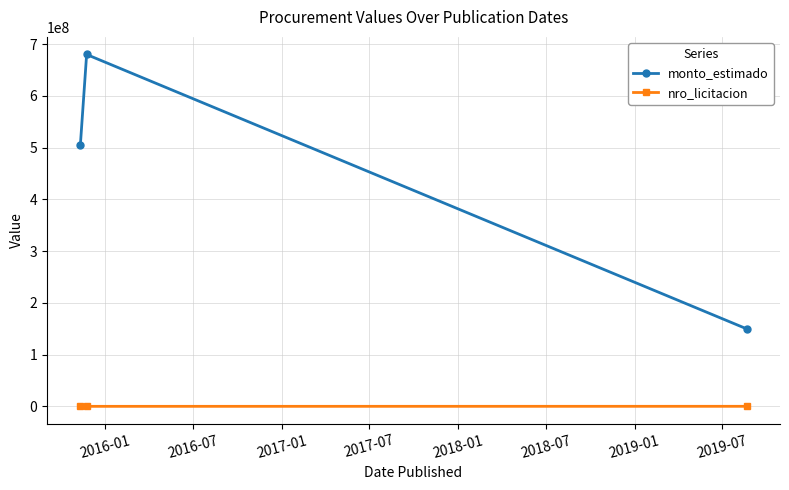

Which series has the widest spread of values?

monto_estimado